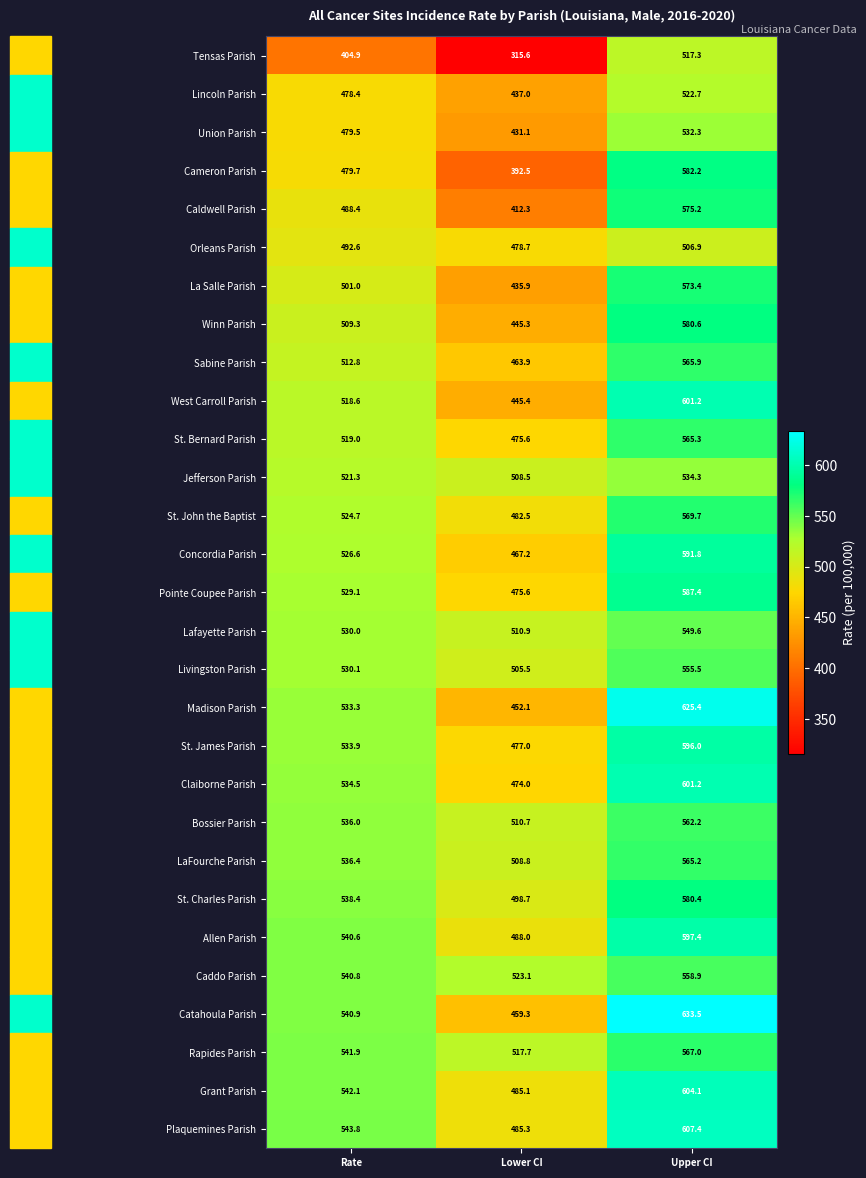

At which category is the sum across all series the highest?

Upper CI